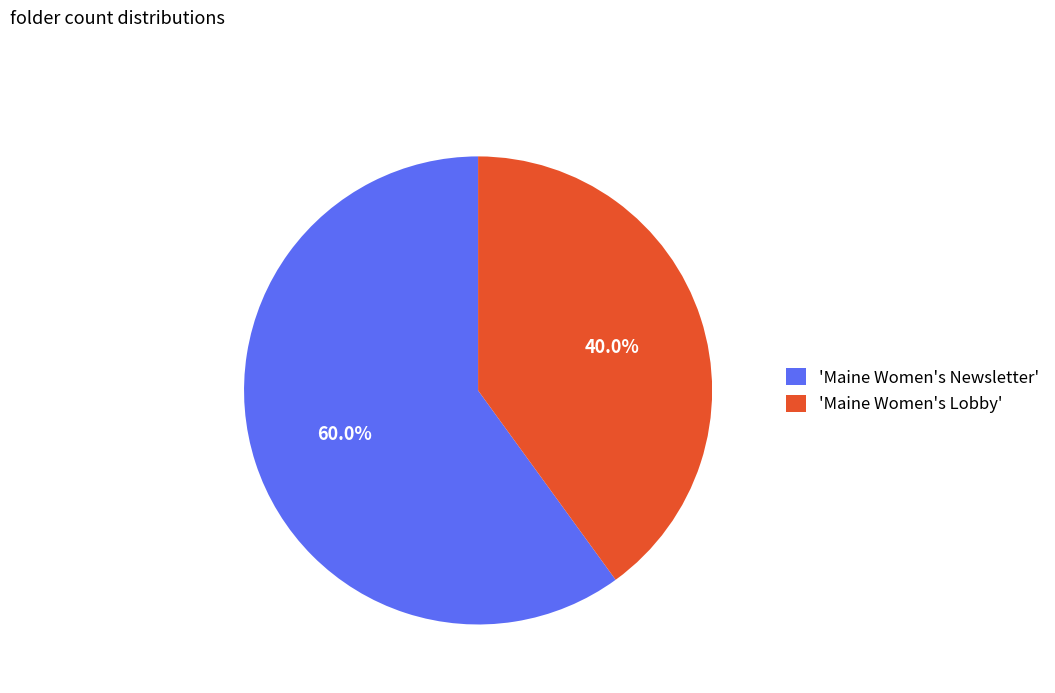

Which slice represents more than half of the pie?

'Maine Women's Newsletter'